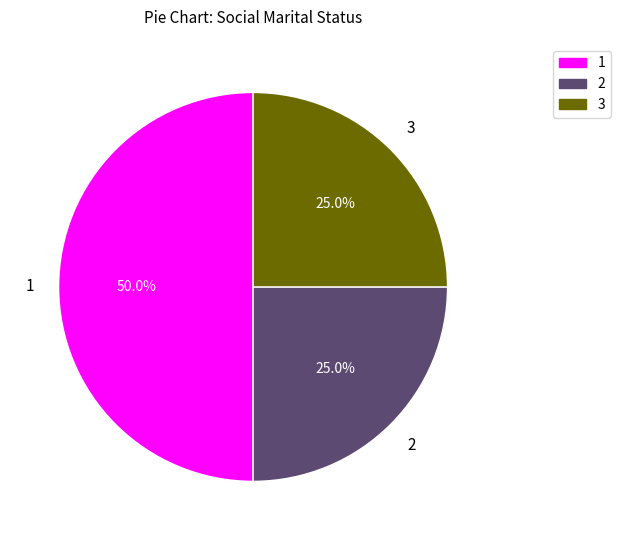

Does 2 account for over 50% of the chart?

No